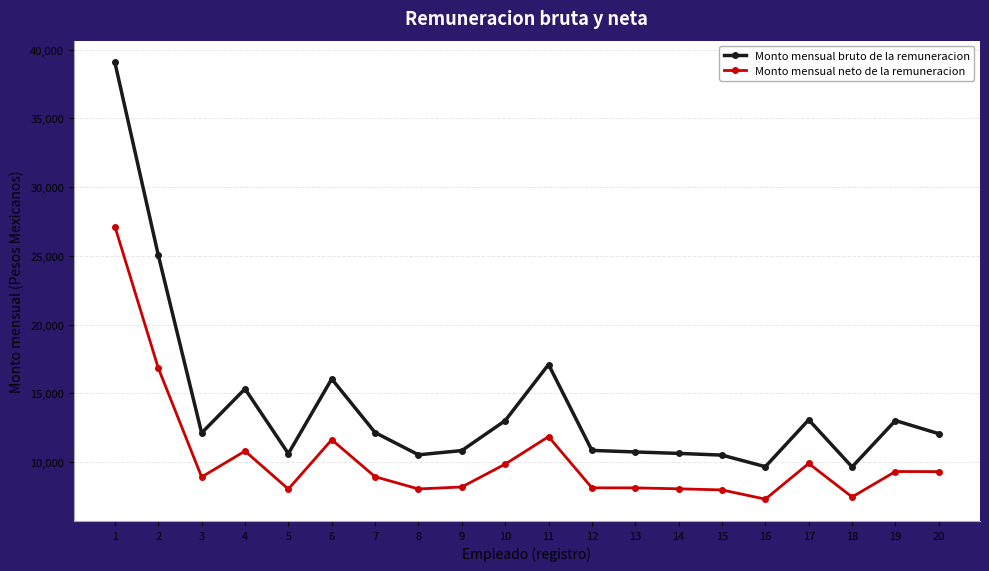

The Monto mensual bruto de la remuneracion series shows 12058.3 at 20. True or false?

True